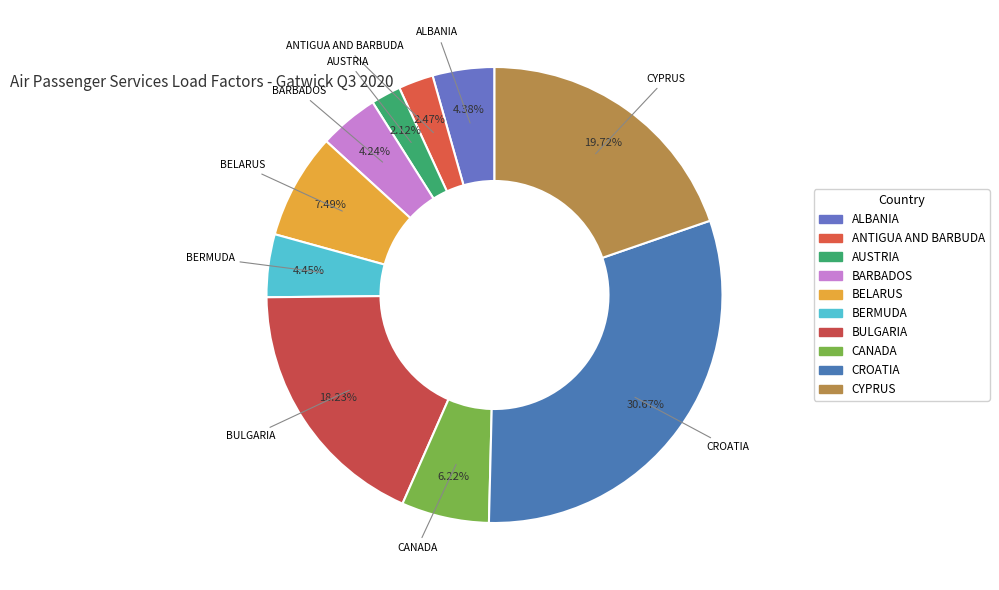

True or false: BARBADOS accounts for 19% of the total.

False